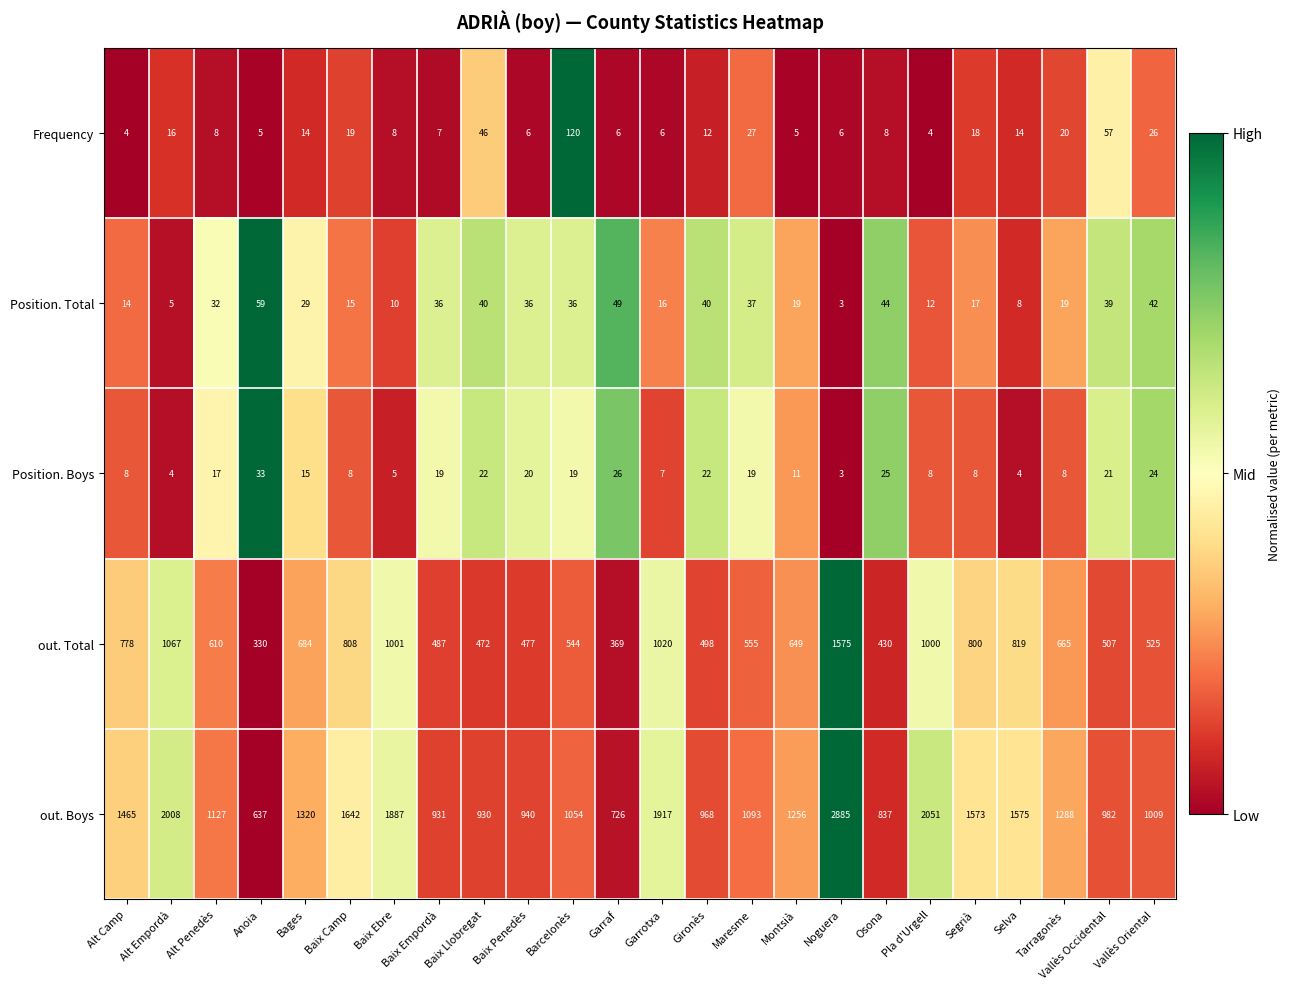

How many data points does each series have?

24